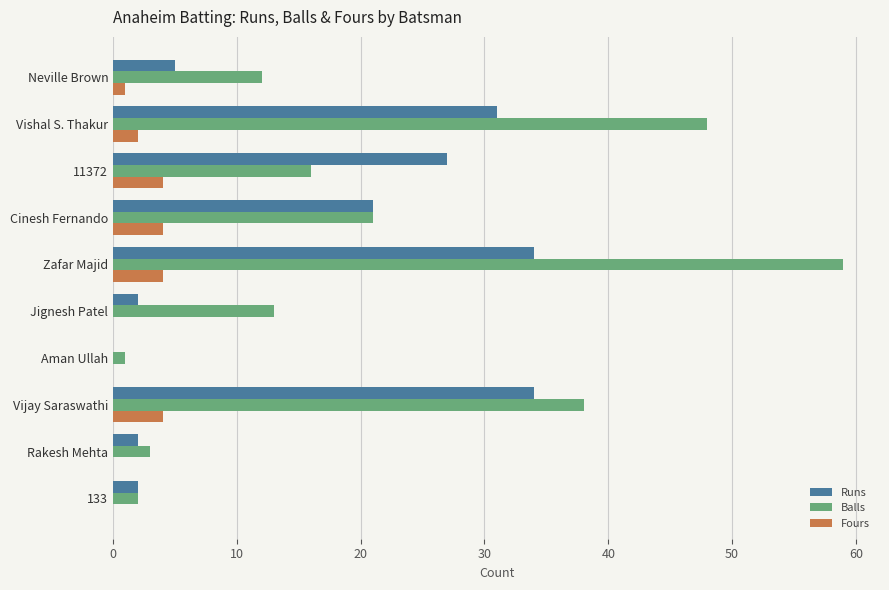

How many positive values does the Runs series have?

9